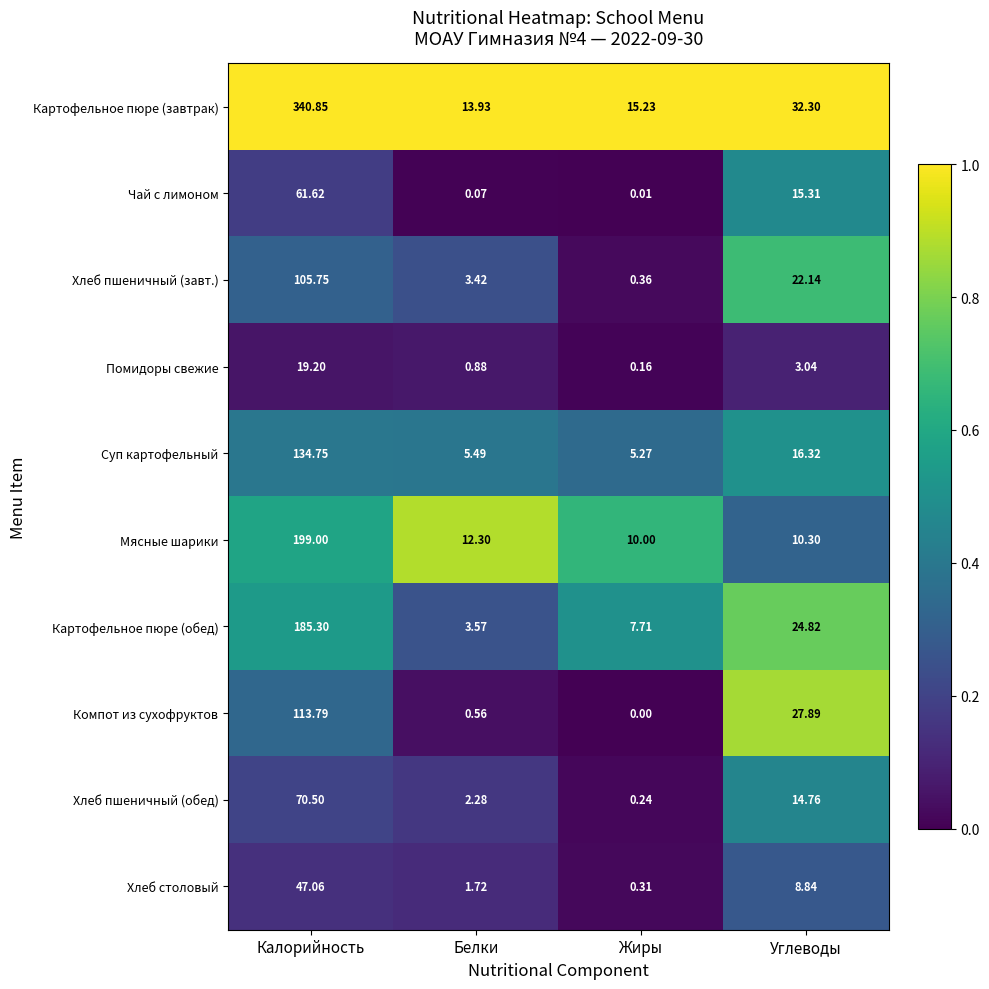

Which category has the lowest value across all series?

Жиры